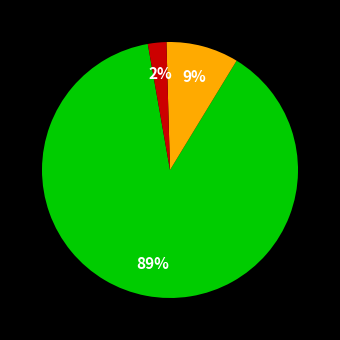

To the nearest percent, what is the average slice percentage?

33%